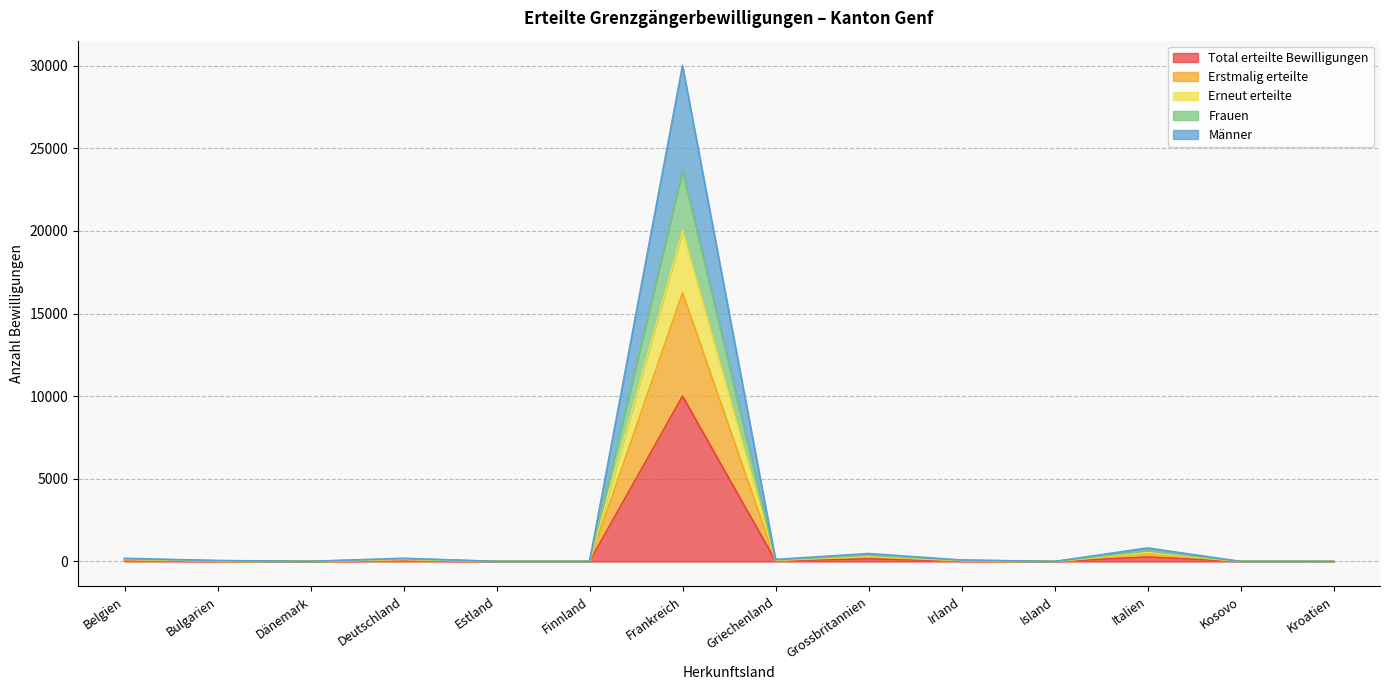

What is the maximum value for Total erteilte Bewilligungen?

10003